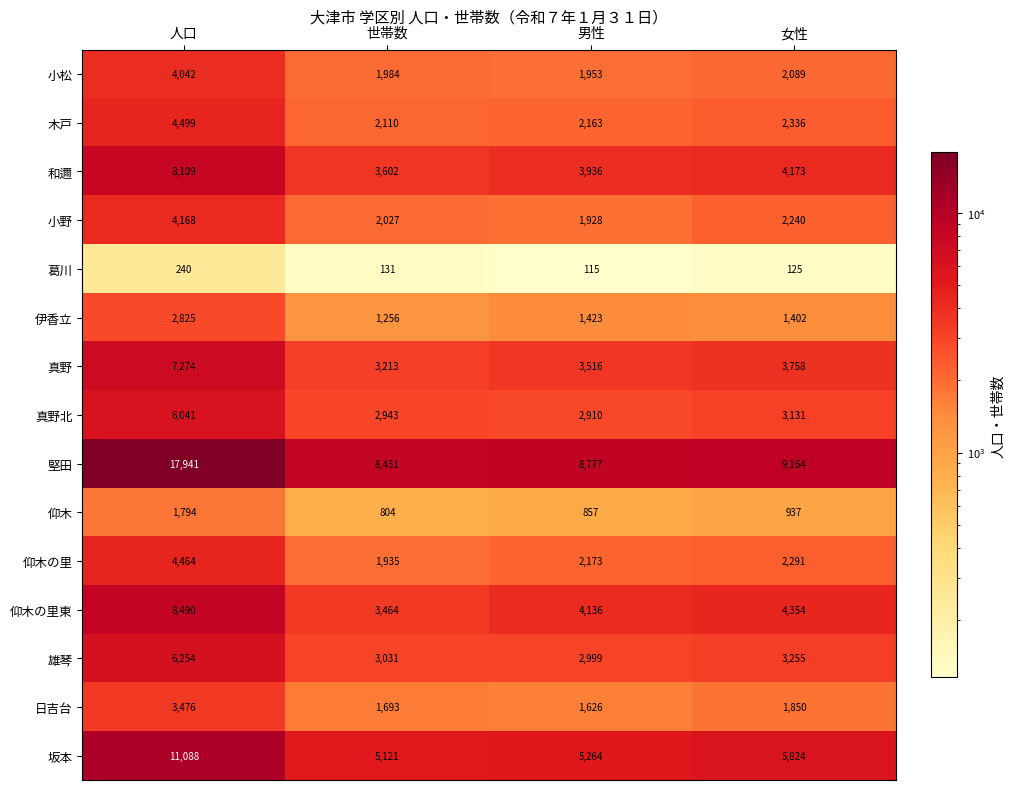

The value of 坂本 at 人口 is 7746. True or false?

False